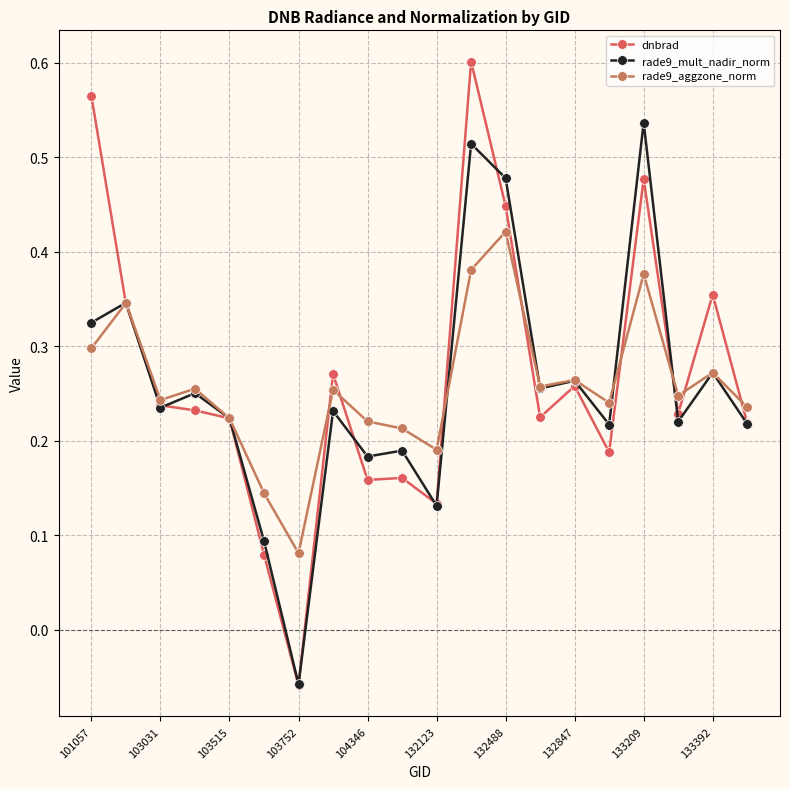

How many lines are shown in the chart?

3